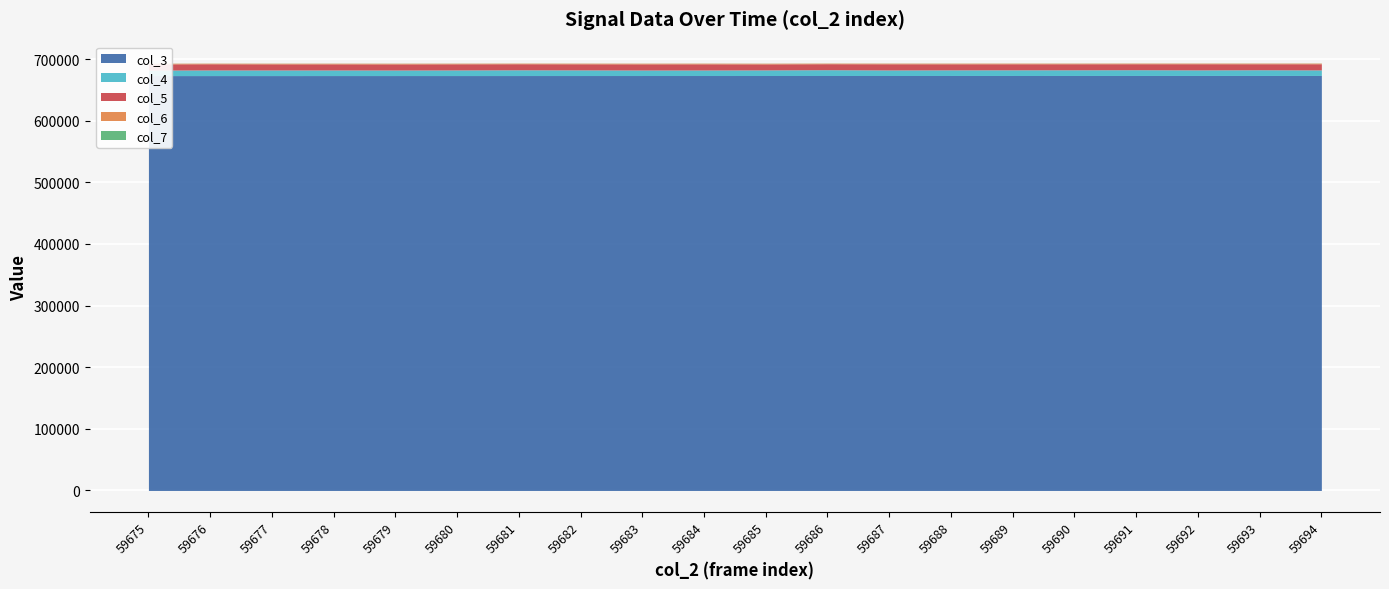

Reading right to left, what are all the values shown in this chart?

col_3: 673466	673455	673444	673433	673421	673410	673399	673387	673376	673365	673354	673342	673331	673320	673308	673297	673286	673275	673263	673252
col_4: 8992	9256	9043	9358	9222	9190	9149	8994	9430	9111	8972	8954	9170	9319	9105	9000	9092	9092	9124	8939
col_5: 9930	9689	9950	9644	9743	9770	9774	9962	9682	9695	9954	9935	9808	9799	9882	9849	9849	9874	9996	9947
col_6: 1143	1118	1077	1090	1059	1104	1130	1102	1015	1155	1159	1150	1120	1039	1075	1169	1128	1099	1050	1125
col_7: 123	121	102	97	136	94	111	131	95	133	106	100	114	82	124	130	124	132	100	135